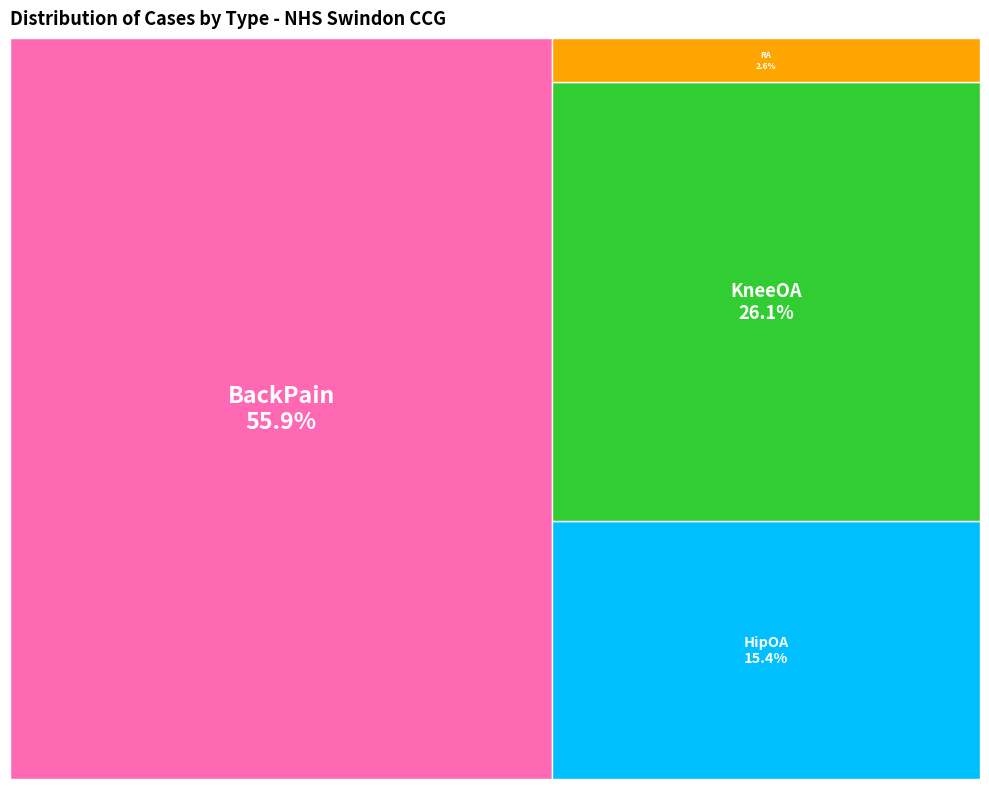

Count the number of slices in the pie.

4